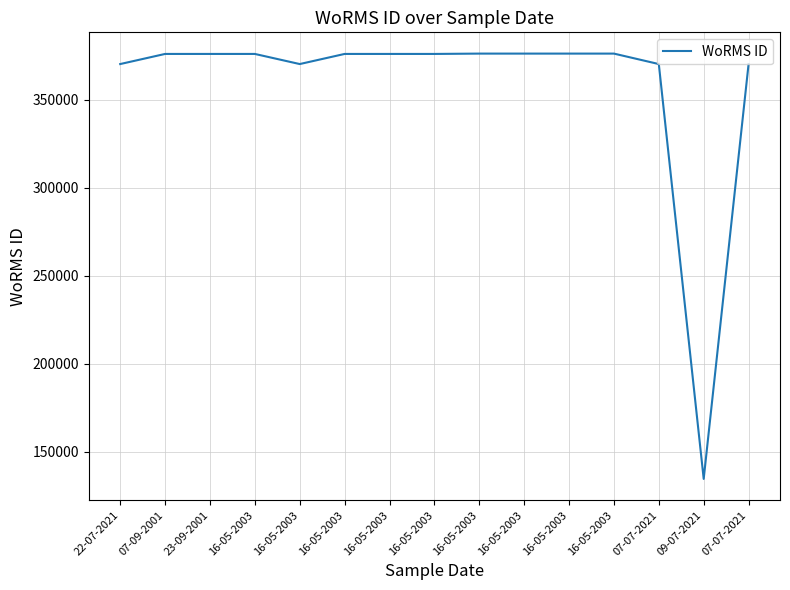

List the labels in order of value, largest first.

16-05-2003, 16-05-2003, 16-05-2003, 16-05-2003, 07-09-2001, 23-09-2001, 16-05-2003, 16-05-2003, 16-05-2003, 16-05-2003, 22-07-2021, 16-05-2003, 07-07-2021, 07-07-2021, 09-07-2021